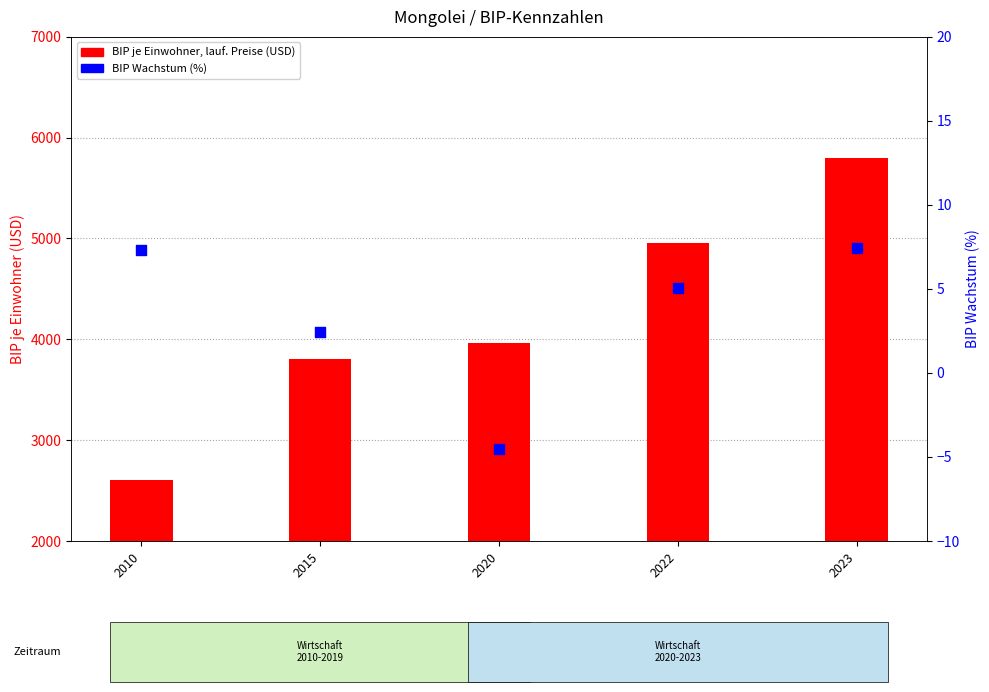

At which category is the sum across all series the highest?

2023